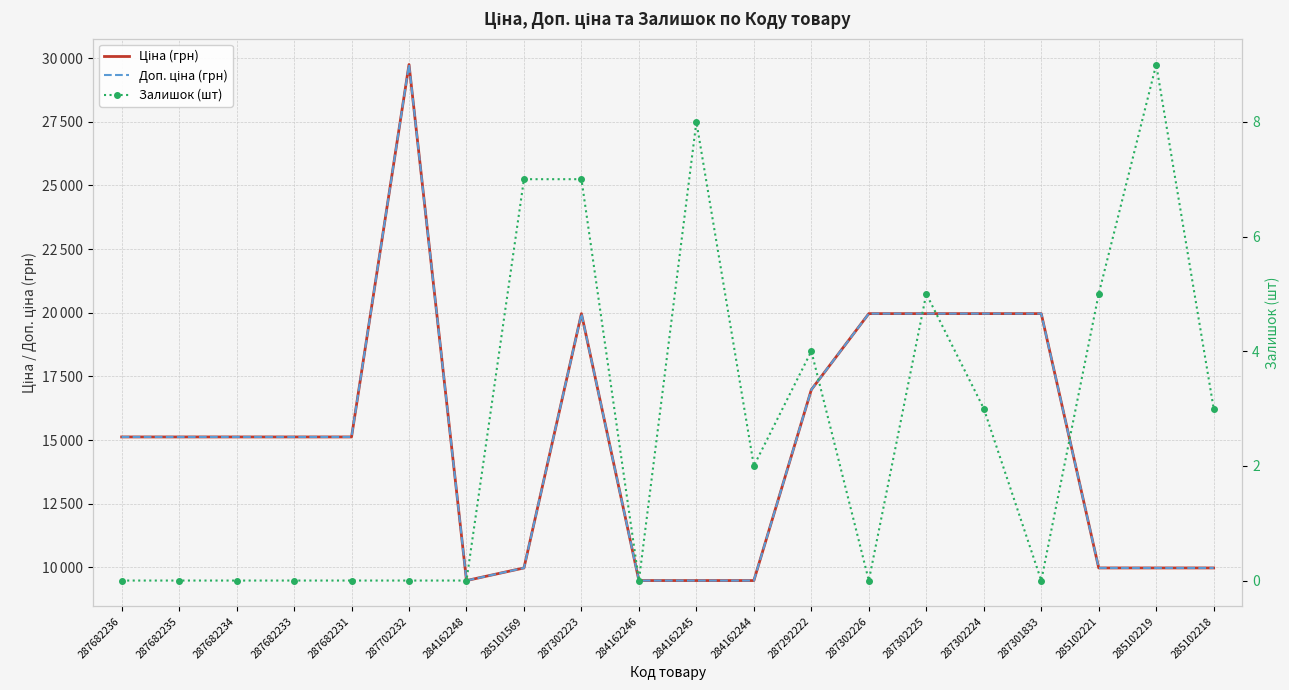

Rank the series at 285101569 from lowest to highest value.

Залишок (шт), Ціна (грн), Доп. ціна (грн)